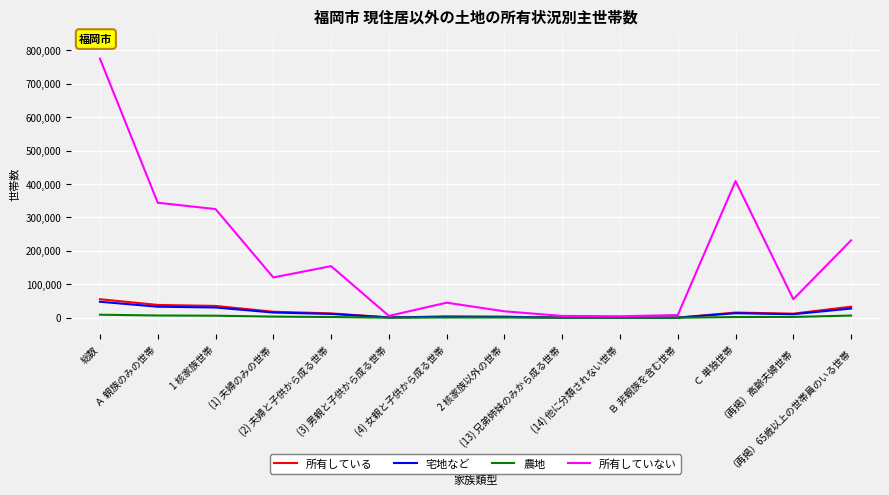

At which category is the sum across all series the highest?

総数